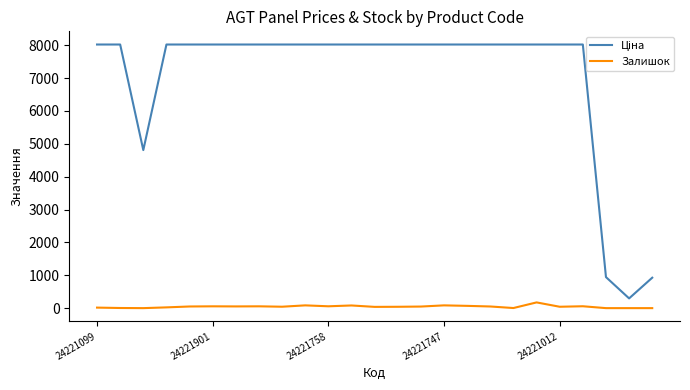

What is the maximum value for Залишок?

174.0